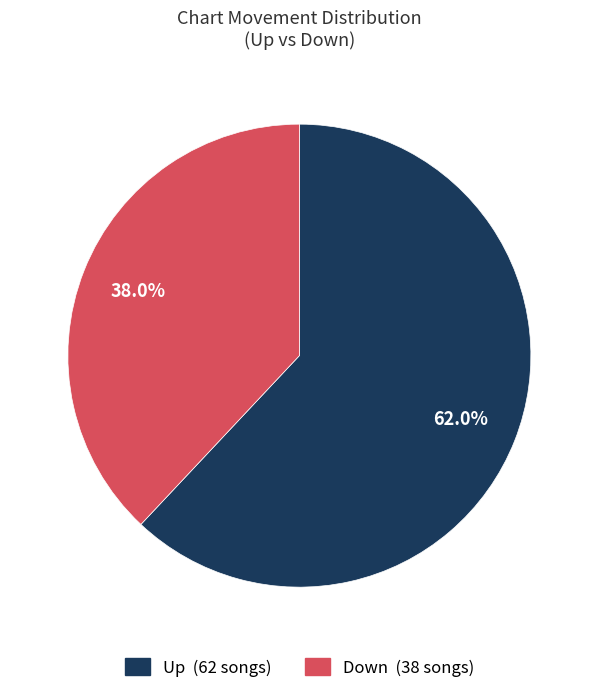

Is there any slice that represents more than half of the pie?

Yes